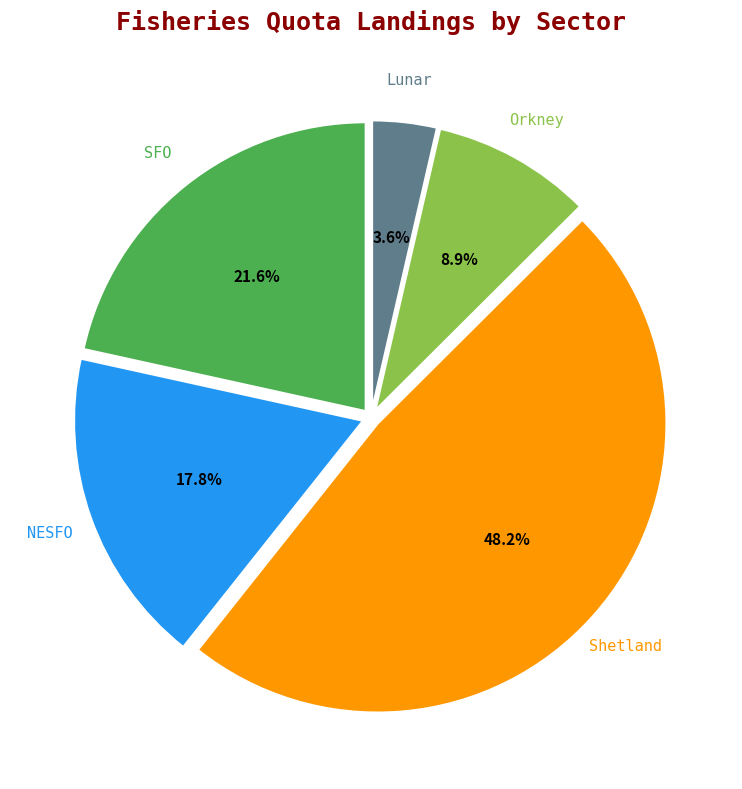

Is there any slice that represents more than half of the pie?

No